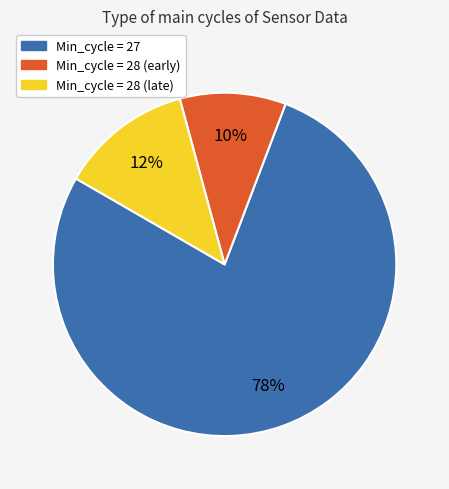

Count the number of slices in the pie.

3